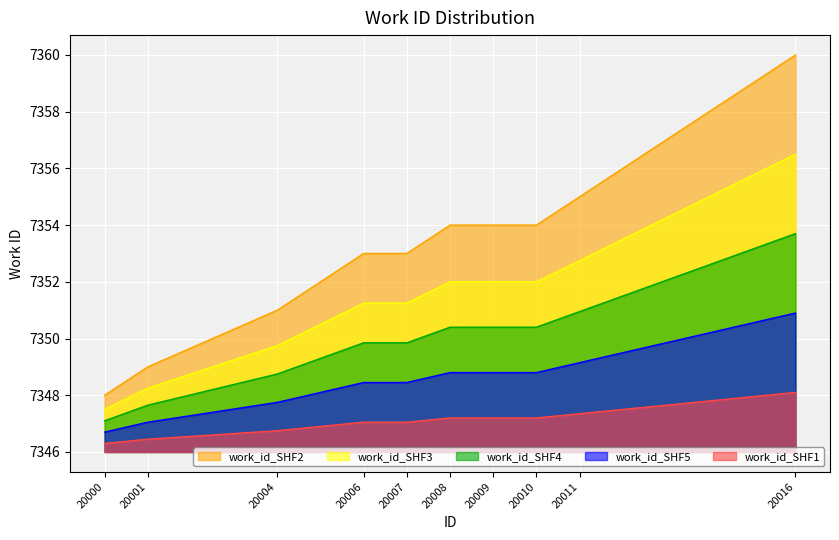

List the labels in order of value, largest first.

20016, 20011, 20008, 20009, 20010, 20006, 20007, 20004, 20001, 20000